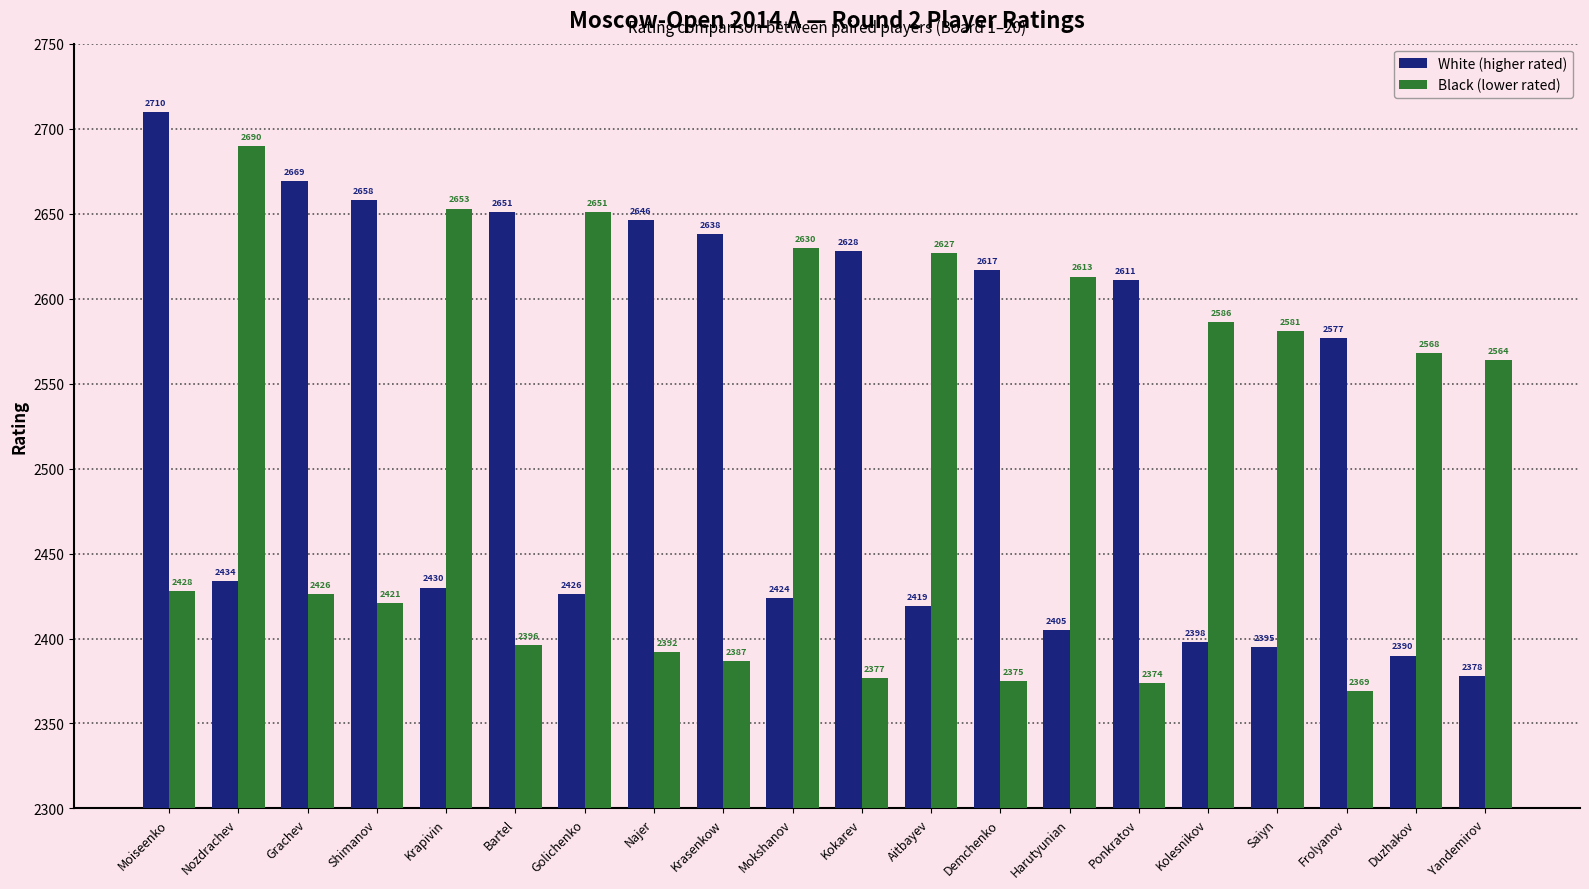

At which category is the sum across all series the highest?

Moiseenko